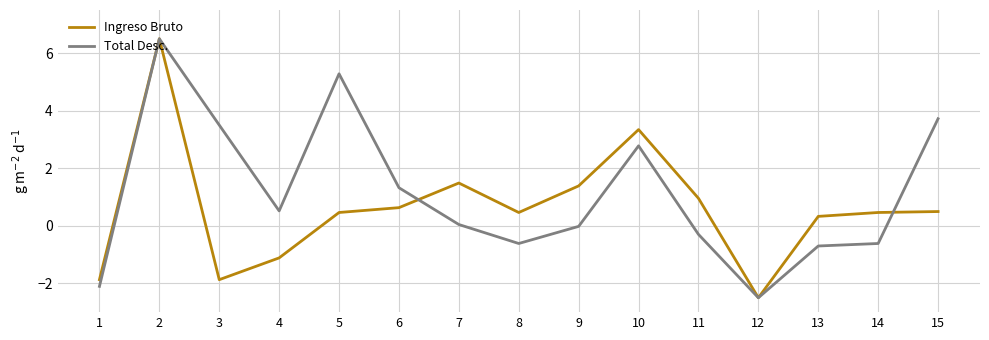

Which series changed the most between 4 and 9?

Ingreso Bruto